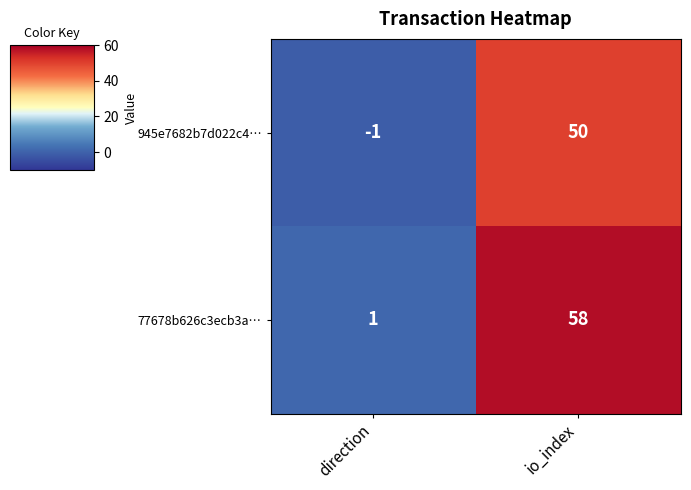

Reading right to left, extract all data points from this chart.

945e7682b7d022c4…: io_index=50	direction=-1
77678b626c3ecb3a…: io_index=58	direction=1